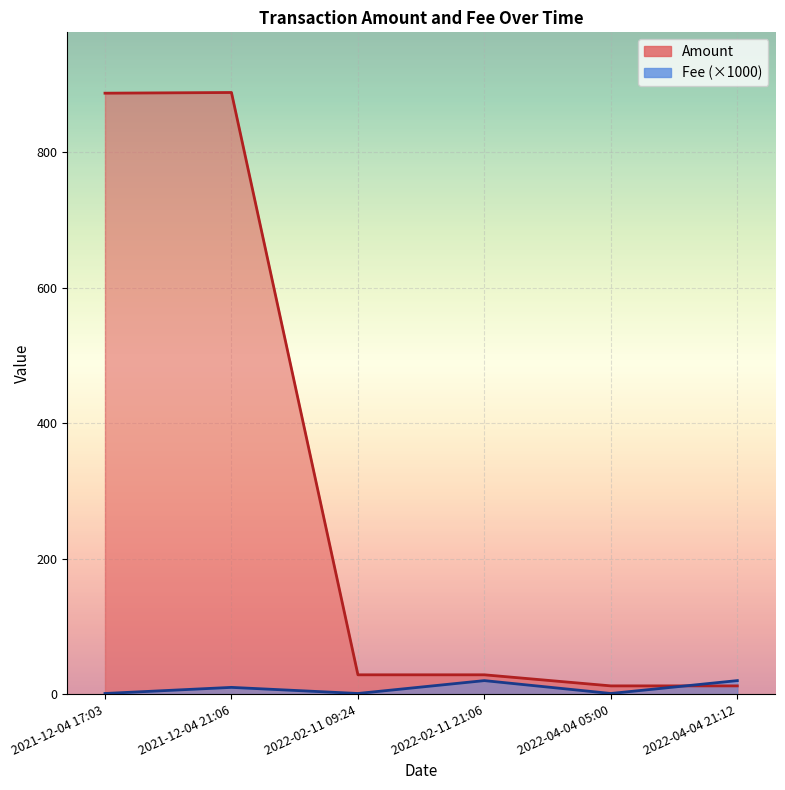

What are all the series names shown in the legend?

Amount (line), Fee ×1000 (line)